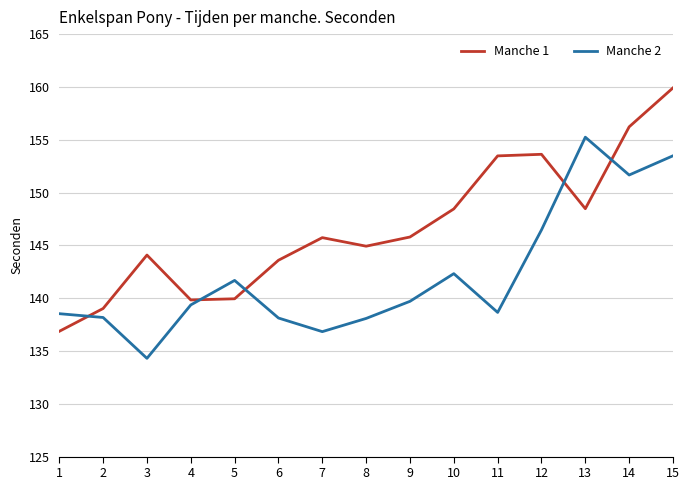

How many lines are shown in the chart?

2